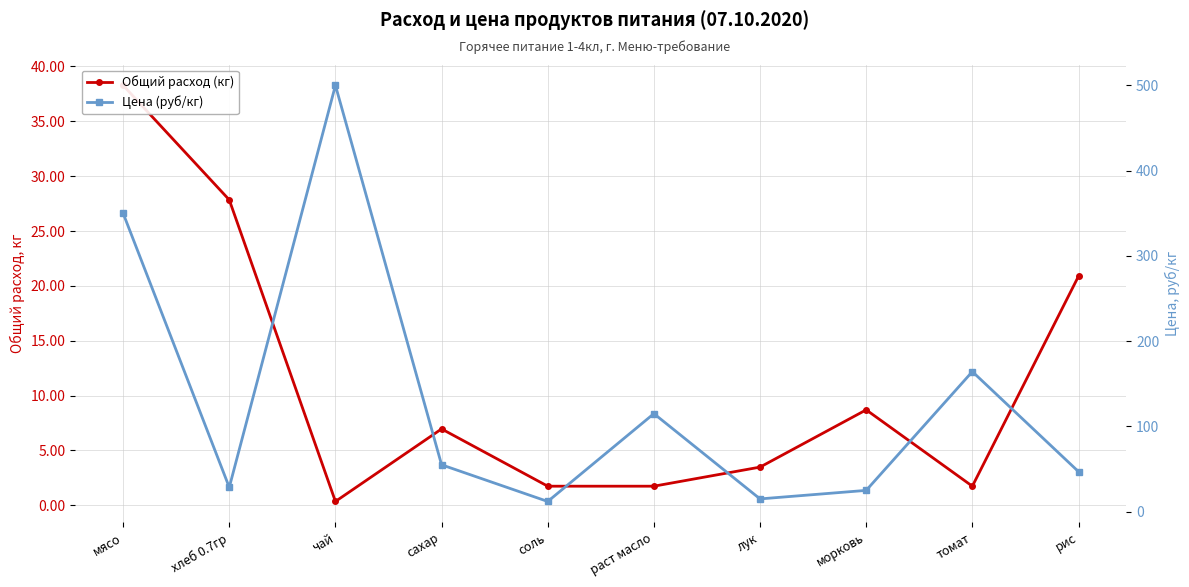

True or false: Общий расход (кг) and Цена (руб/кг) intersect in this chart.

False